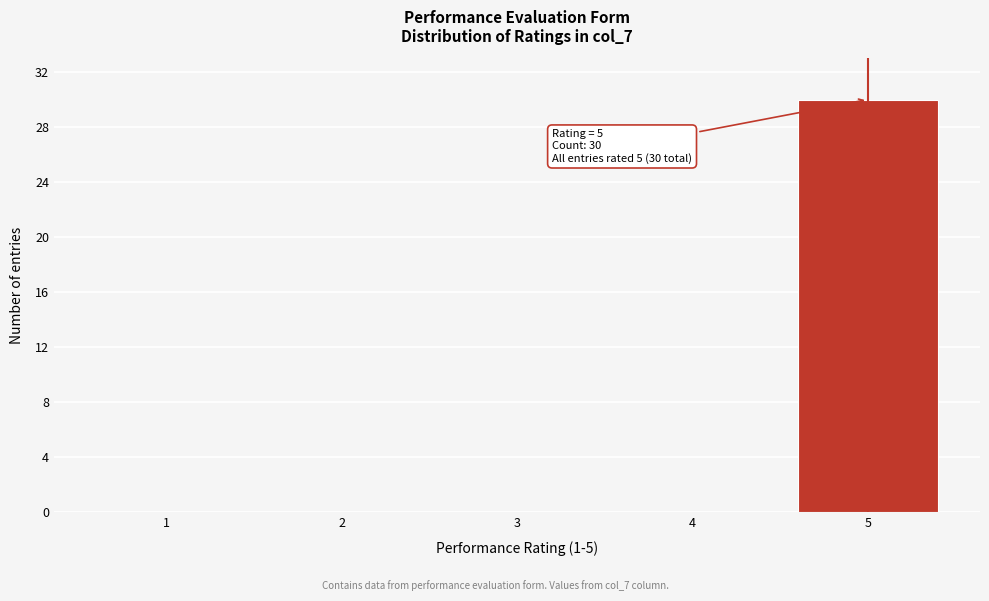

Reading left to right, list all the values displayed in this chart.

1=0	2=0	3=0	4=0	5=30